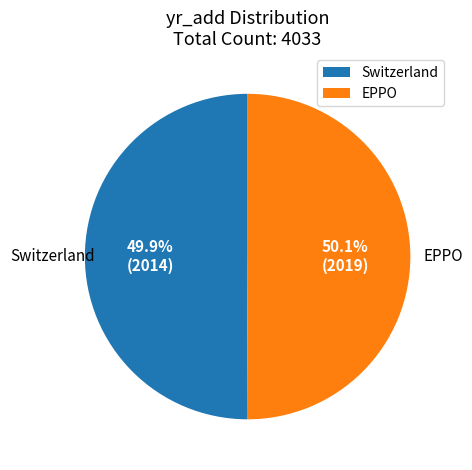

Approximately how many times larger is the value at EPPO compared to Switzerland?

1.0